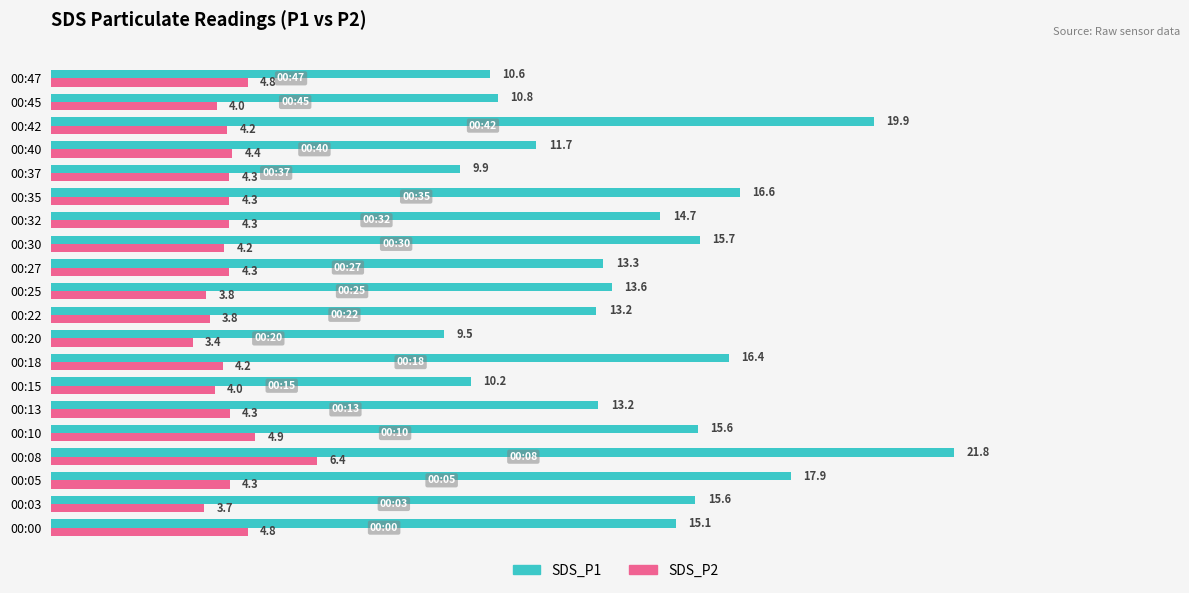

Between 00:00 and 00:22, which series saw the biggest shift?

SDS_P1